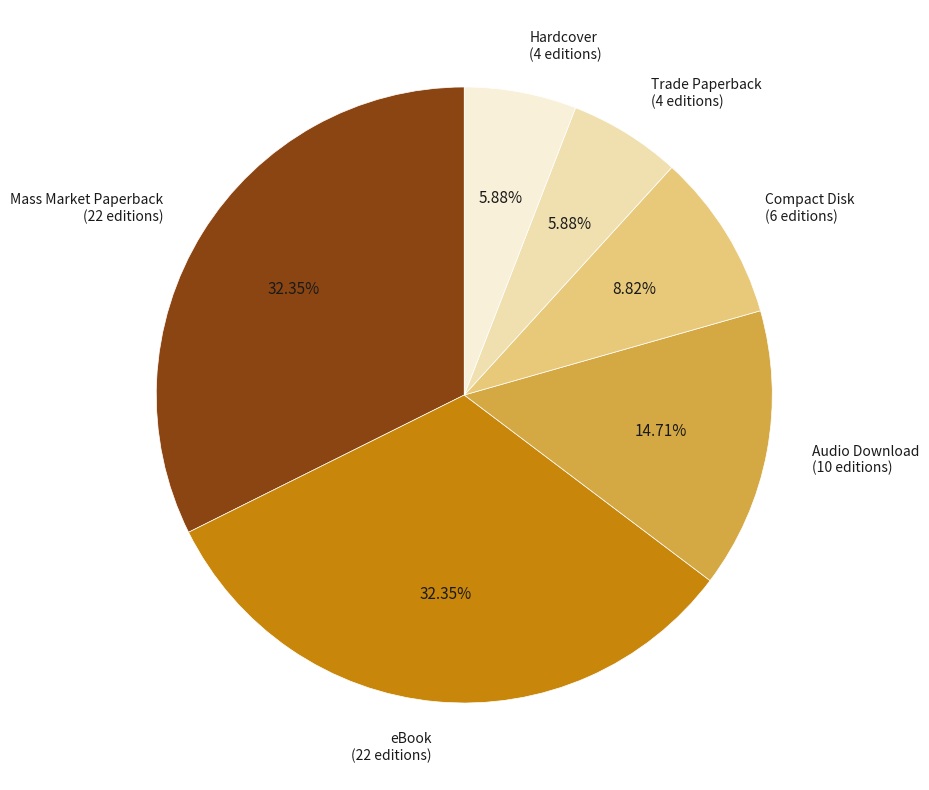

Does any single category account for the majority?

No